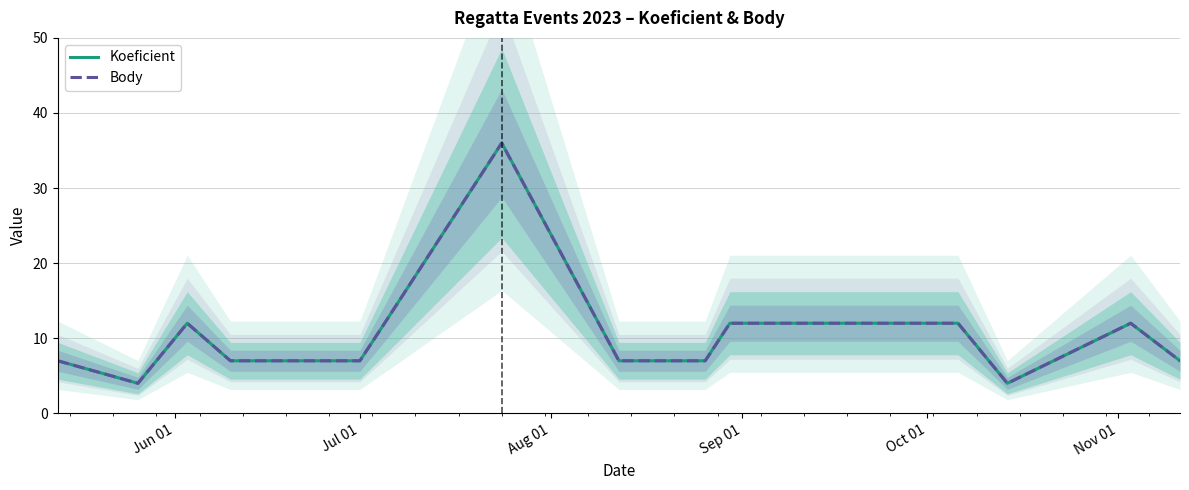

In Koeficient, how many points are lower than both neighbors (excluding endpoints)?

2